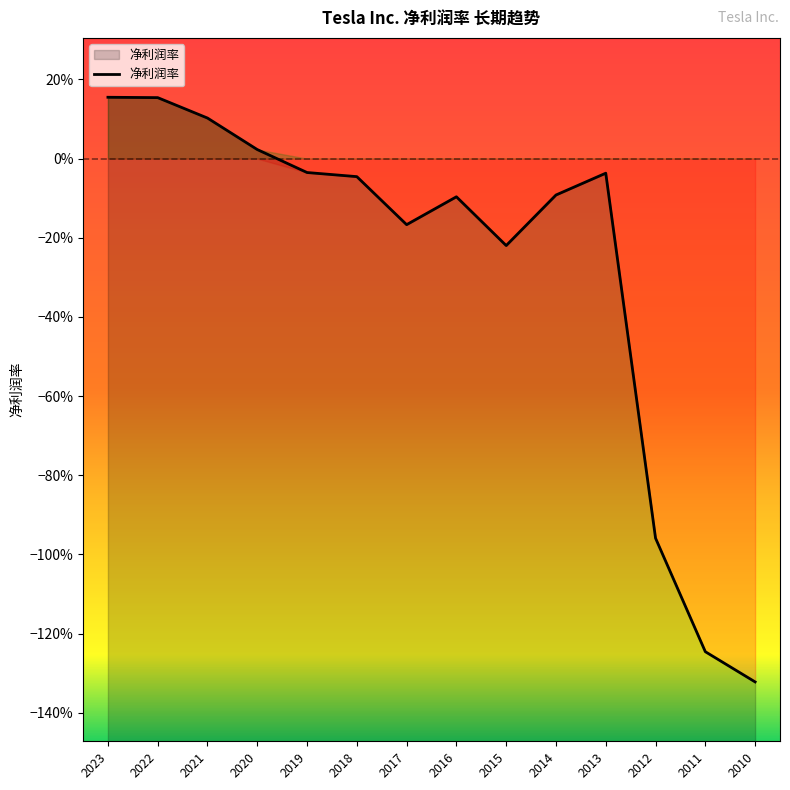

What is the smallest value displayed?

-1.3